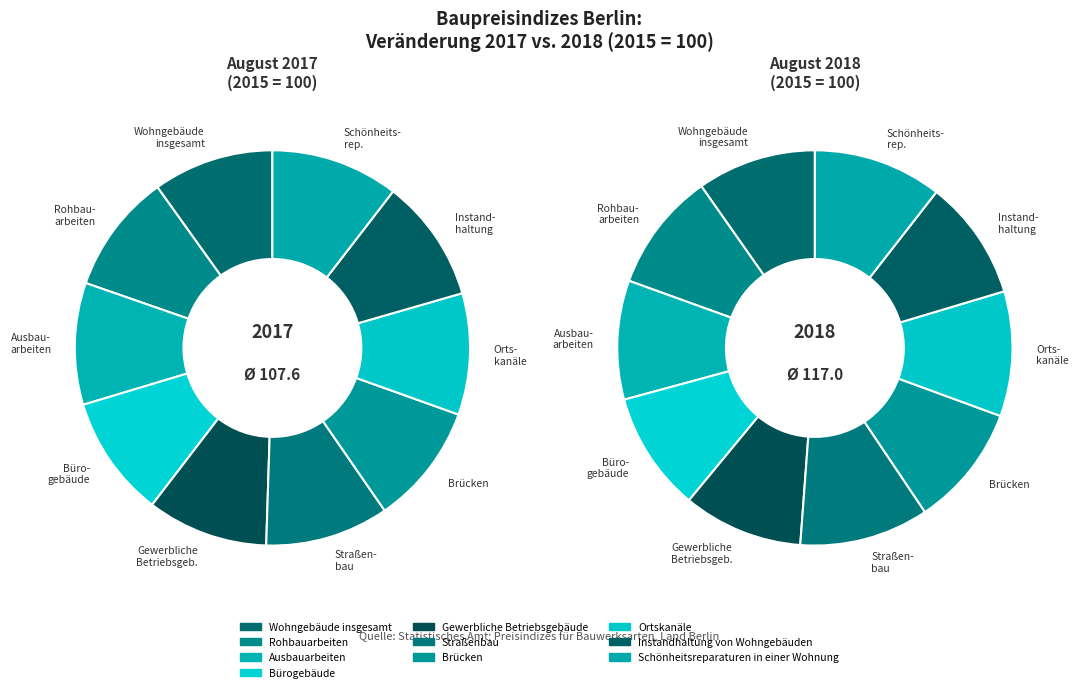

Which category has the smallest portion of the pie?

Ausbauarbeiten